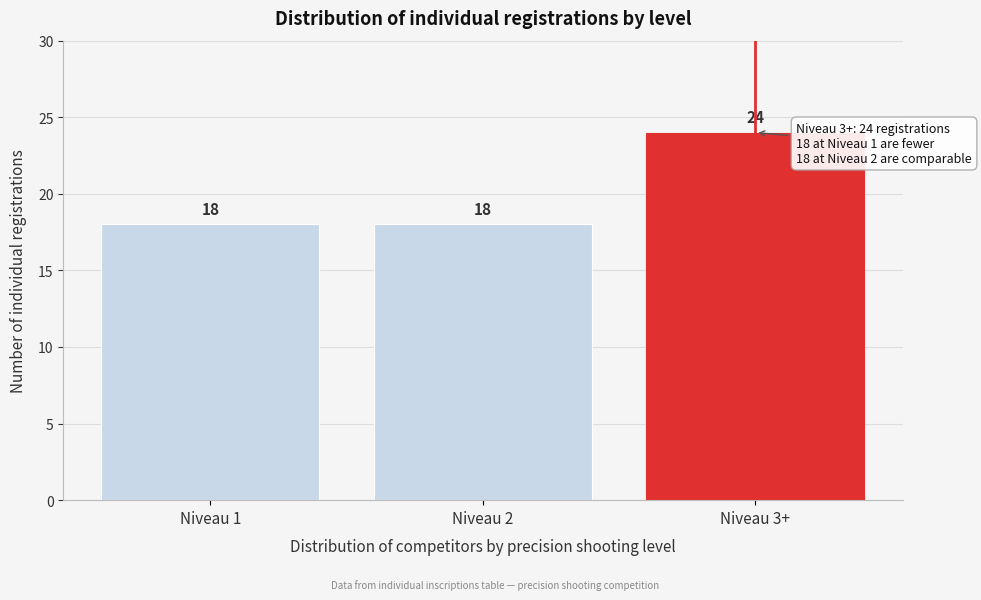

Reading right to left, transcribe all the data shown in this chart.

24	18	18